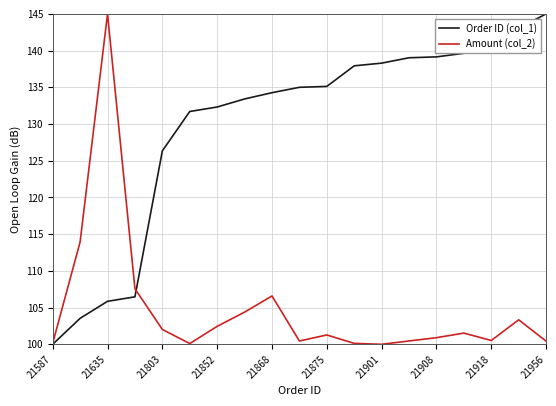

Which series has the largest total across all categories?

Order ID (col_1)